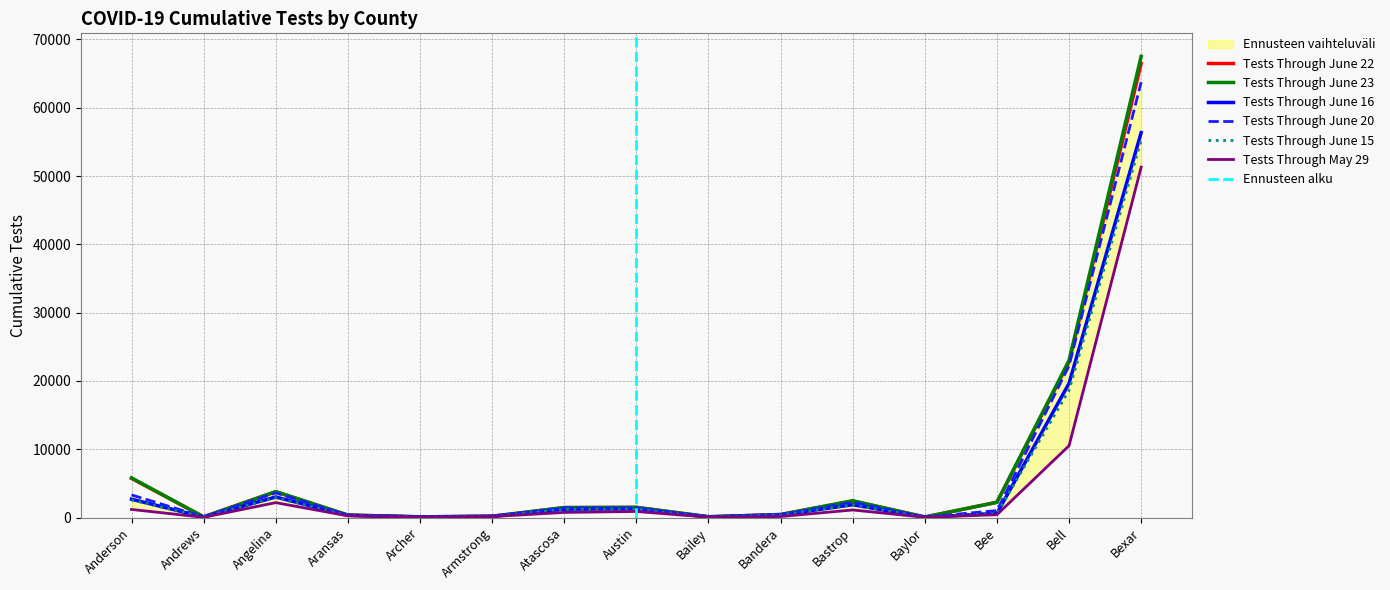

Is the value of Tests Through June 16 at Bastrop greater than the value of Tests Through June 22 at Bexar?

No